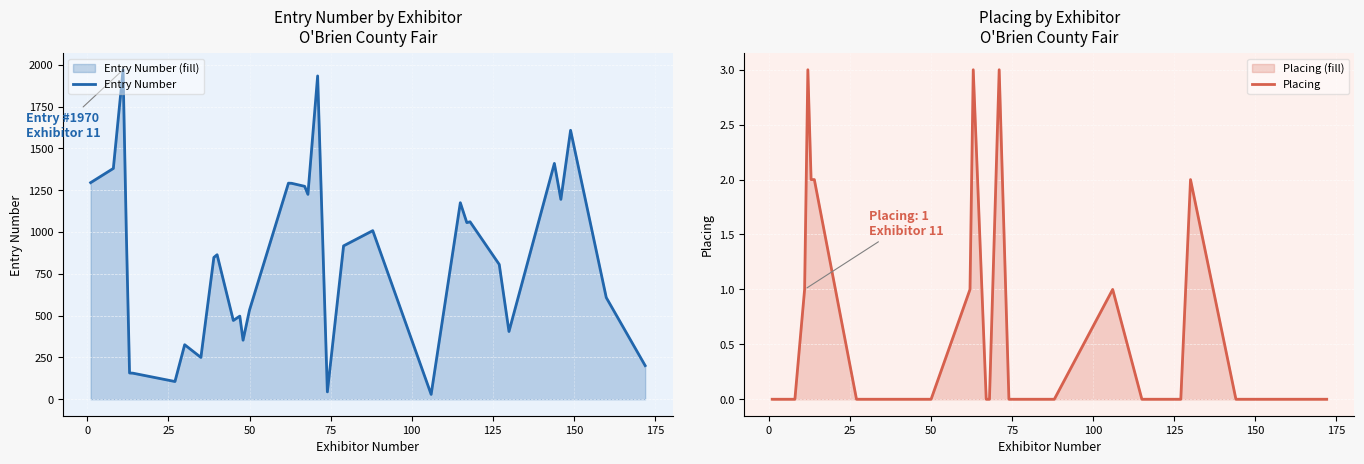

Reading left to right, list all the values displayed in this chart.

Entry Number: 1295	1380	1970	1002	157	156	106	326	250	848	864	471	497	353	534	1292	1291	1273	1225	1933	44	917	1008	29	1175	1056	1061	806	405	1410	1195	1608	608	201
Placing: 0	0	1	3	2	2	0	0	0	0	0	0	0	0	0	1	3	0	0	3	0	0	0	1	0	0	0	0	2	0	0	0	0	0